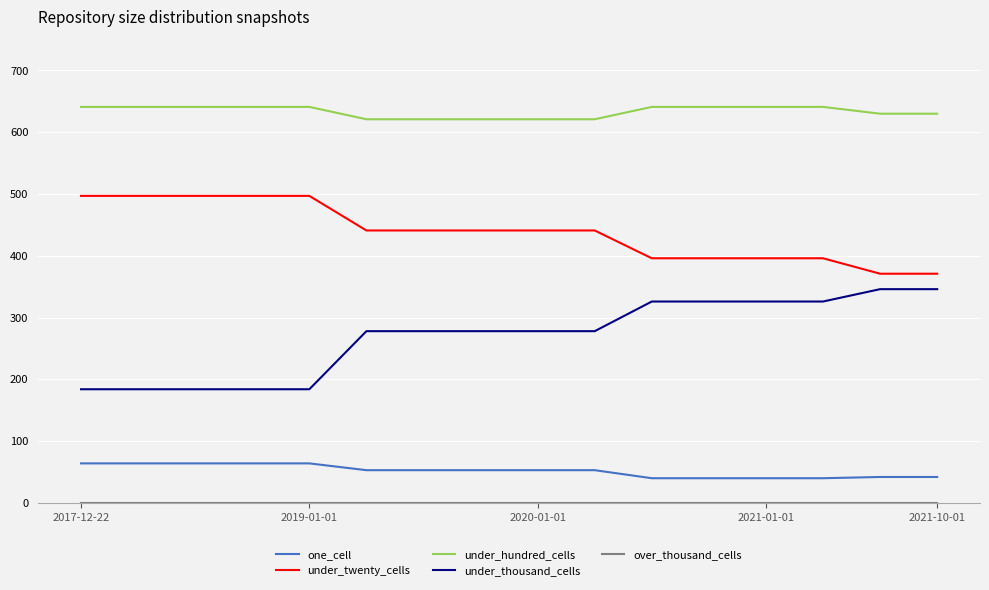

What is the maximum value for under_hundred_cells?

641